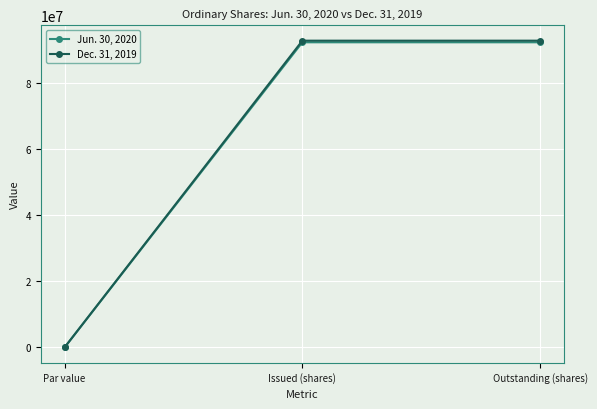

What is the approximate value of Dec. 31, 2019 at Outstanding (shares)?

92723682.0